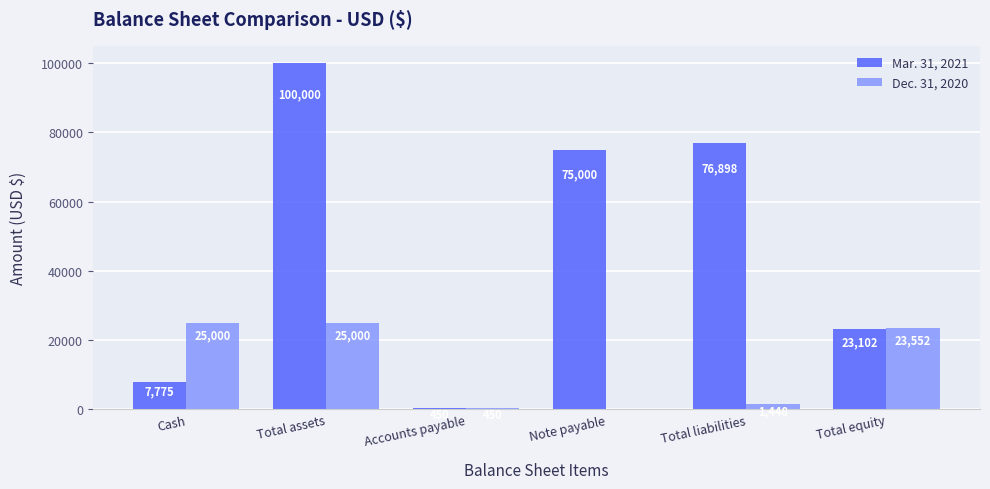

What is the average value of the Mar. 31, 2021 series?

47204